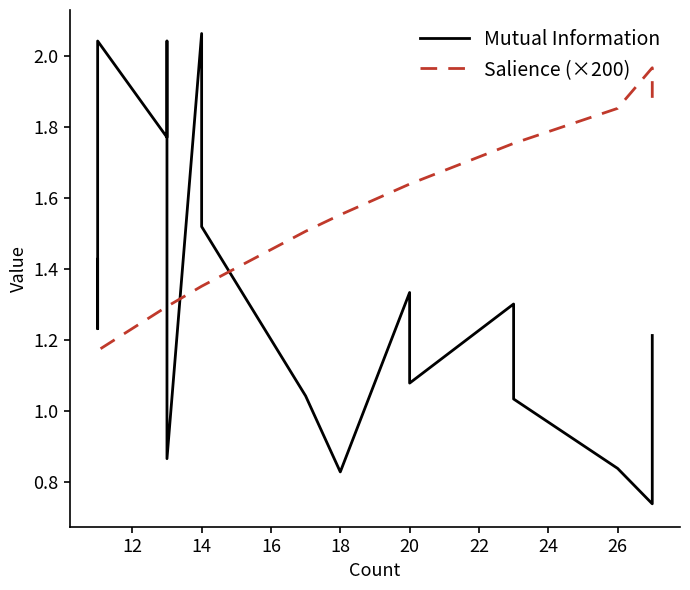

What is the minimum value for Mutual Information?

0.7